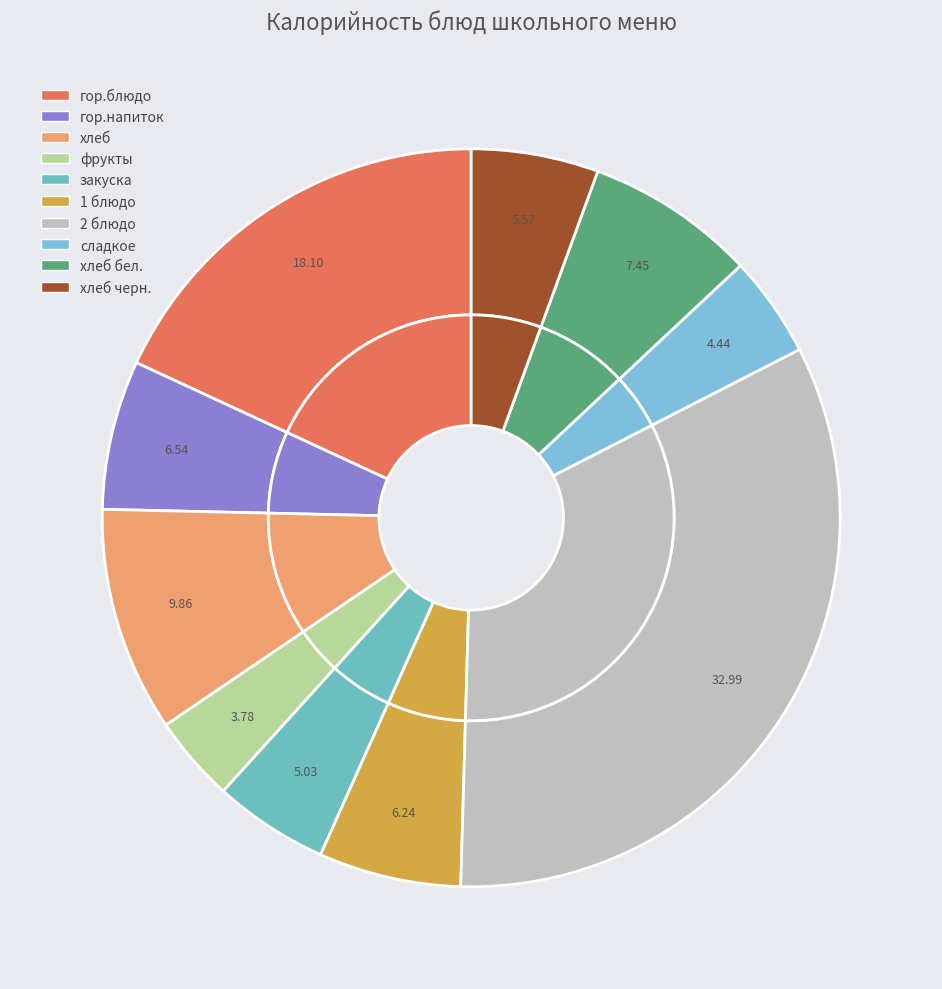

What percentage is the закуска slice, to the nearest percent?

5%